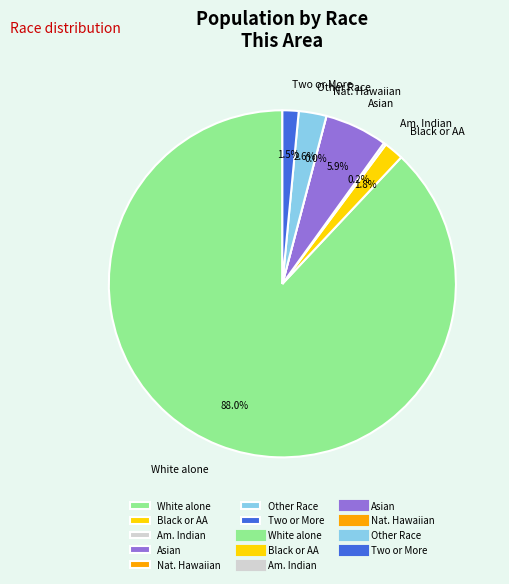

To the nearest percent, what is the difference between the White alone and Native Hawaiian and Other Pacific Islander slice percentages?

88%